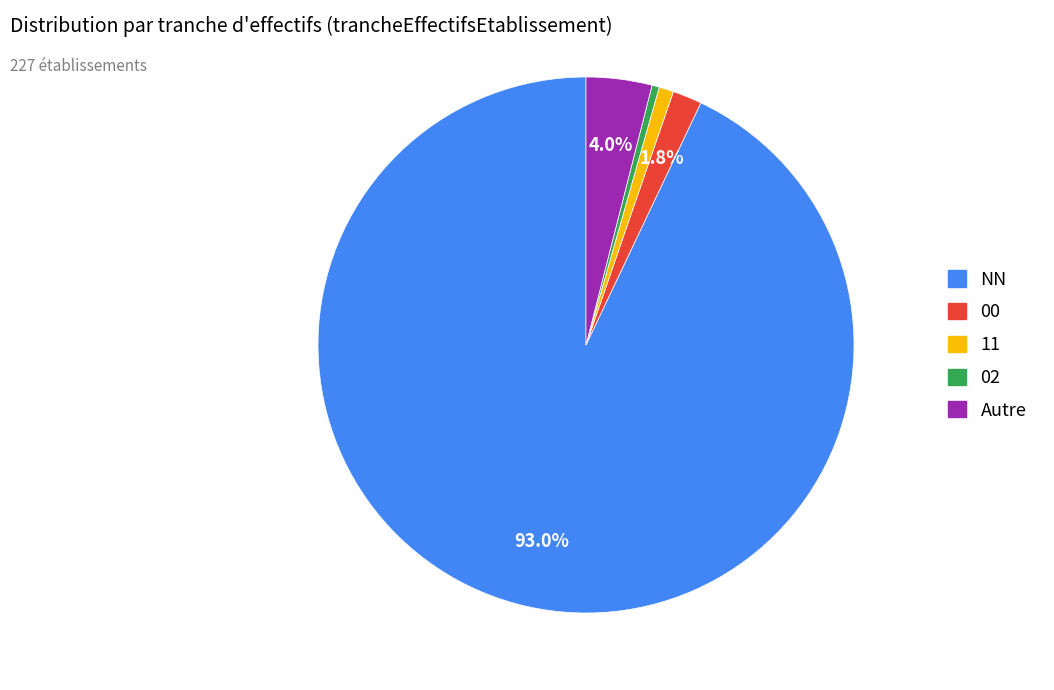

To the nearest percent, what is the combined percentage of 11 and 02?

1%